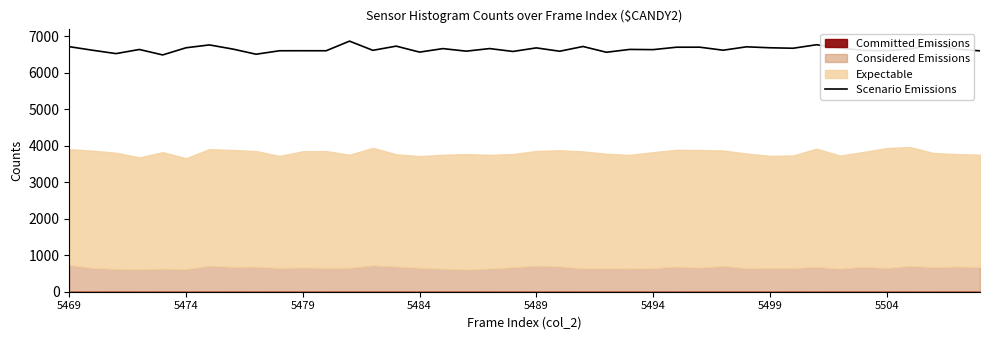

What is the lowest value of the Scenario Emissions series?

6490